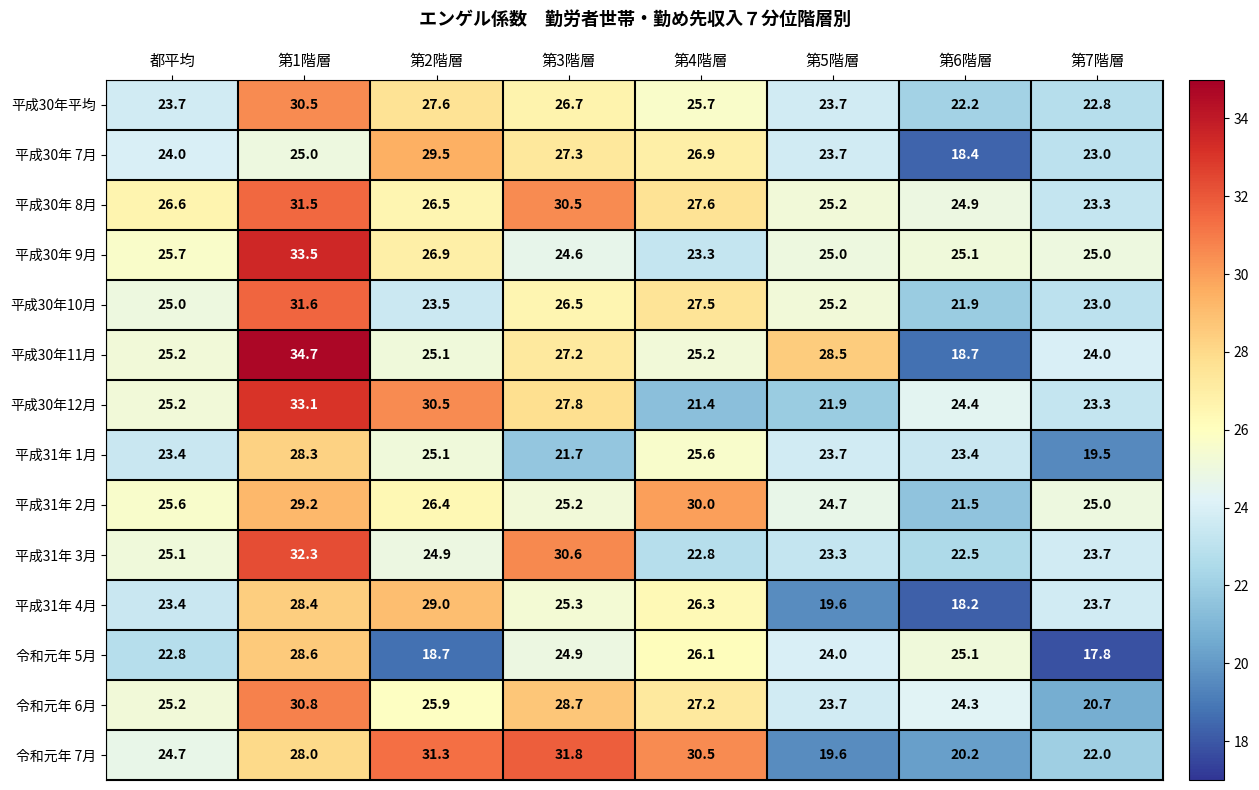

Which series has the largest total across all categories?

平成30年 8月